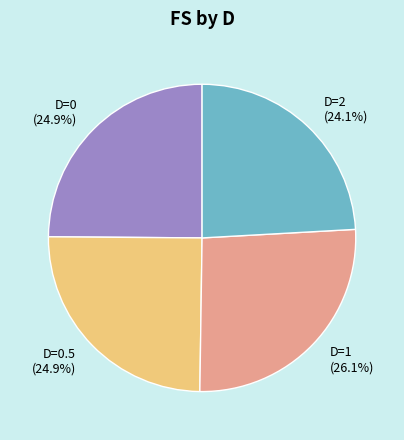

What percentage do D=0.5 and D=1 together represent?

51.0%